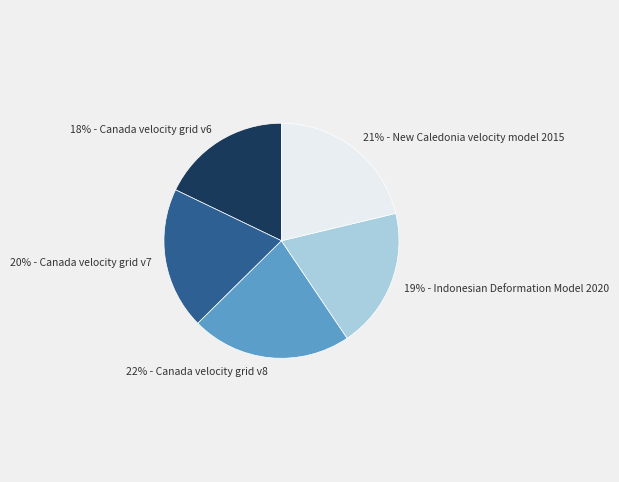

How many slices are in this pie chart?

5